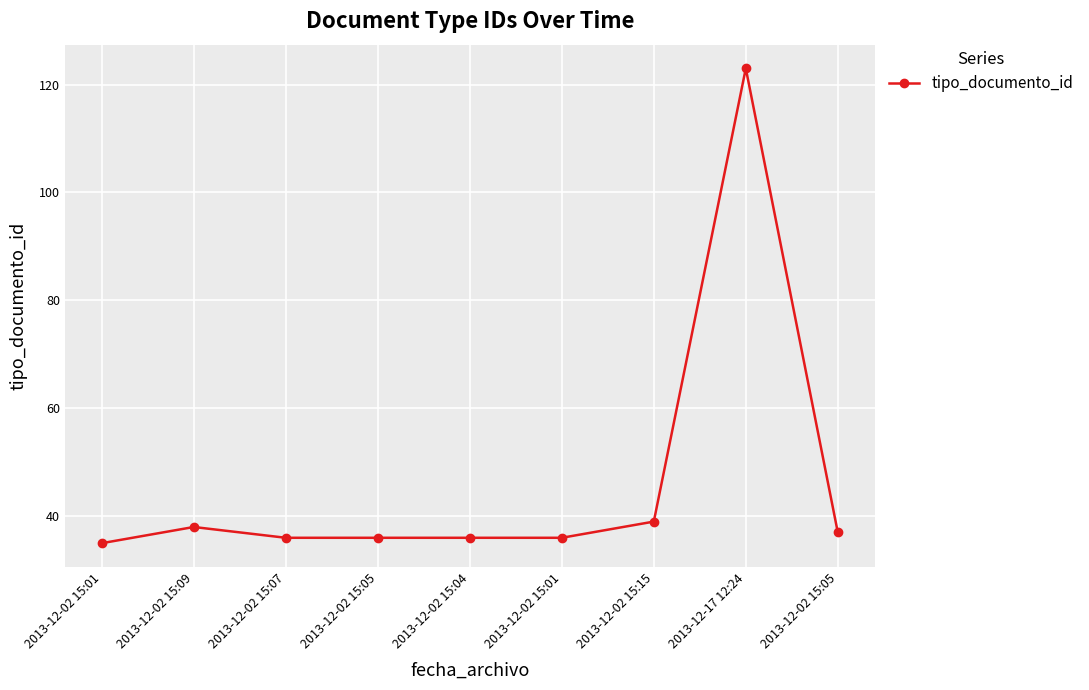

Count the number of data series in this chart.

1